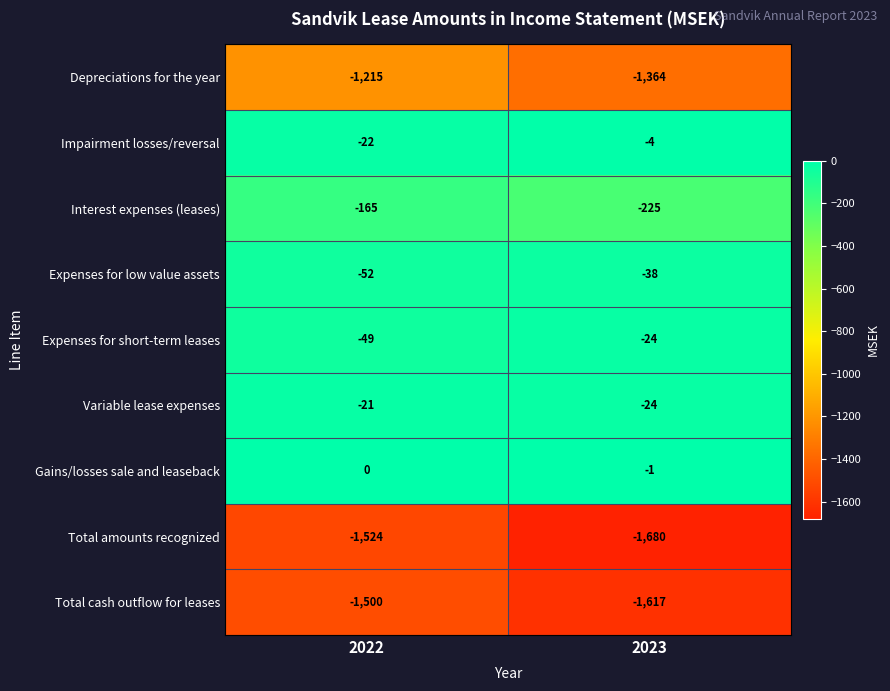

Reading left to right, list all the values displayed in this chart.

Depreciations for the year: 2022=-1215	2023=-1364
Impairment losses/reversal: 2022=-22	2023=-4
Interest expenses (leases): 2022=-165	2023=-225
Expenses for low value assets: 2022=-52	2023=-38
Expenses for short-term leases: 2022=-49	2023=-24
Variable lease expenses: 2022=-21	2023=-24
Gains/losses sale and leaseback: 2022=0	2023=-1
Total amounts recognized: 2022=-1524	2023=-1680
Total cash outflow for leases: 2022=-1500	2023=-1617